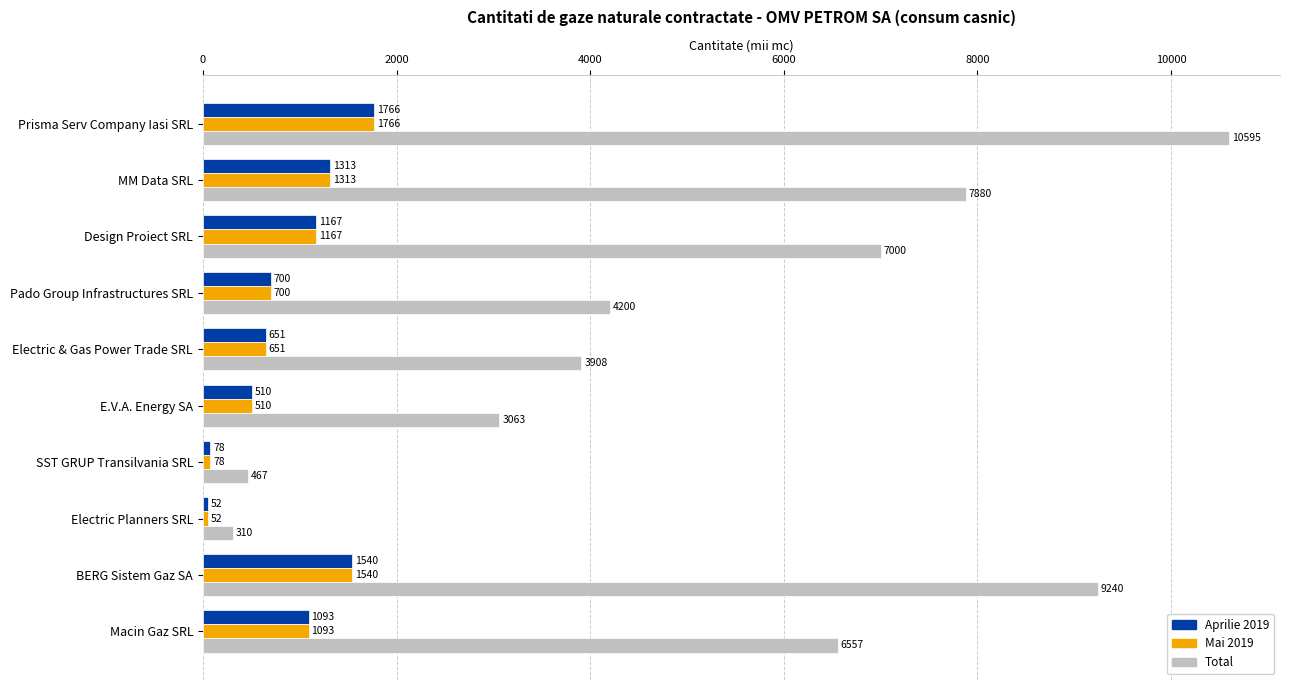

True or false: Total has a value of 3908.3 at Electric & Gas Power Trade SRL.

True